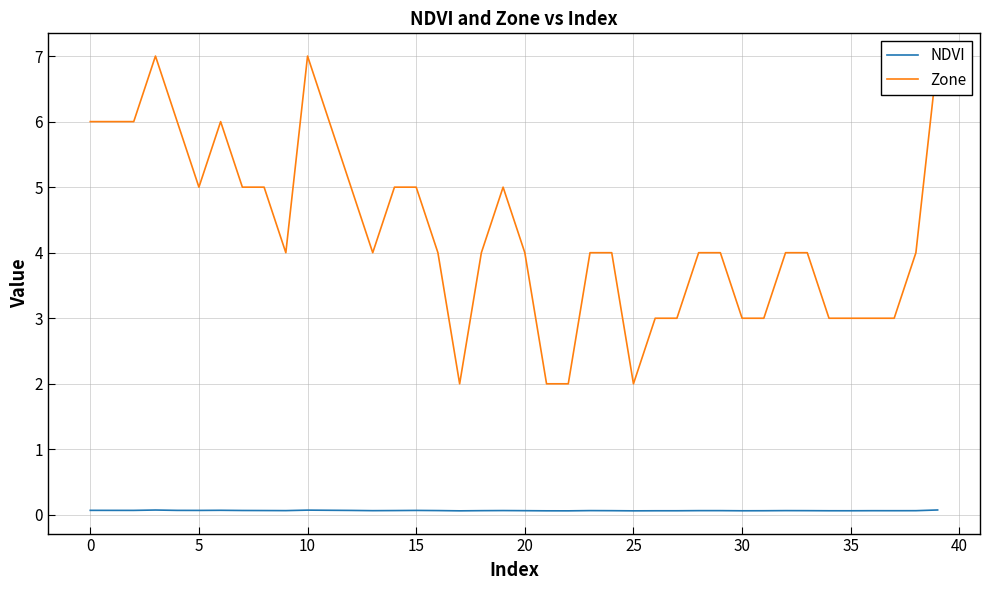

Between 31 and 14, which is larger?

14